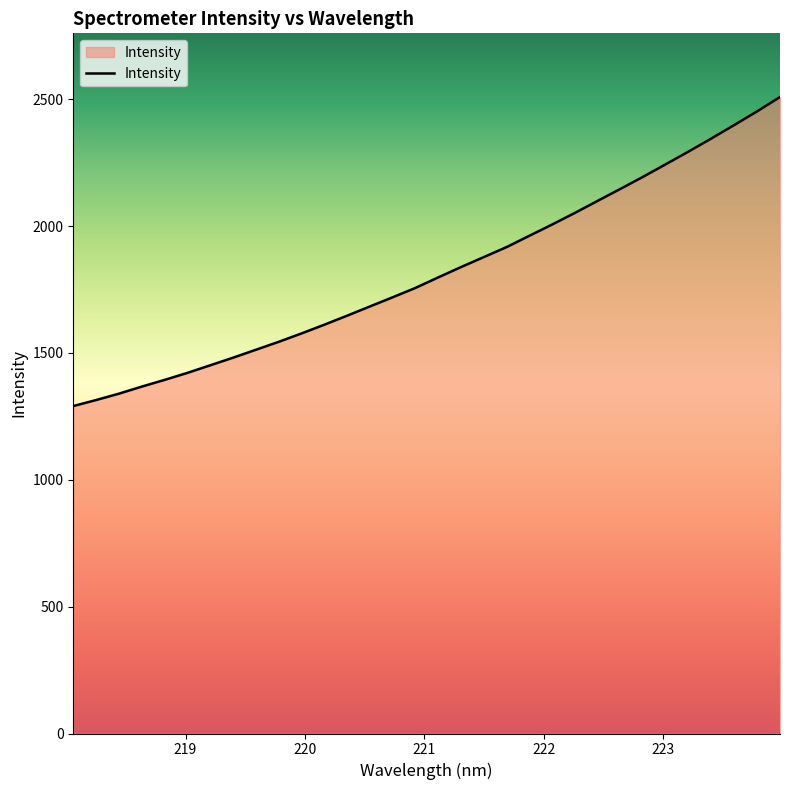

What is the difference between the maximum and minimum values?

1218.2